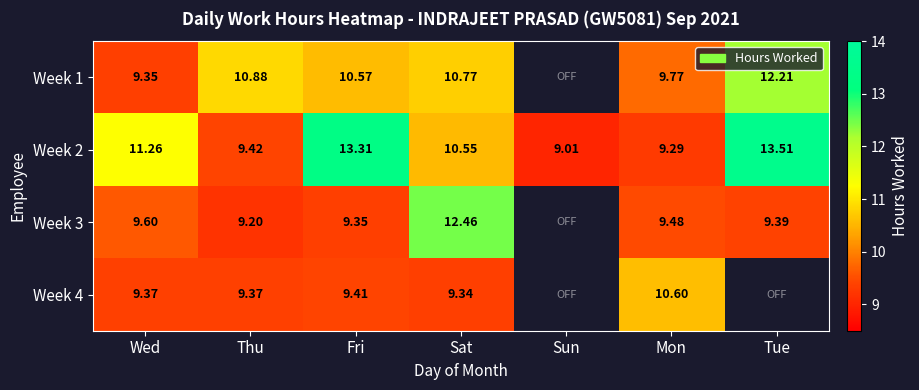

List the labels in order of Week 2 value, smallest first.

Sun, Mon, Thu, Sat, Wed, Fri, Tue